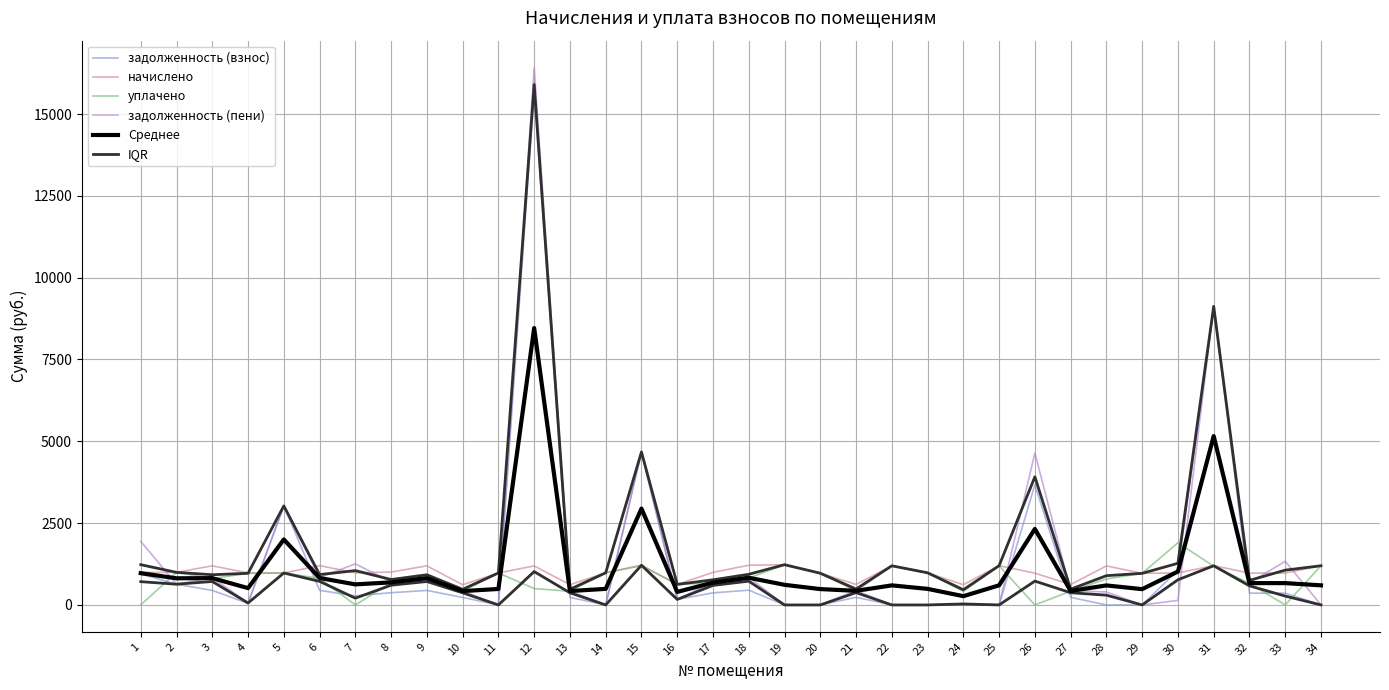

What is the value of the Среднее point at the 14th from the left?

491.0